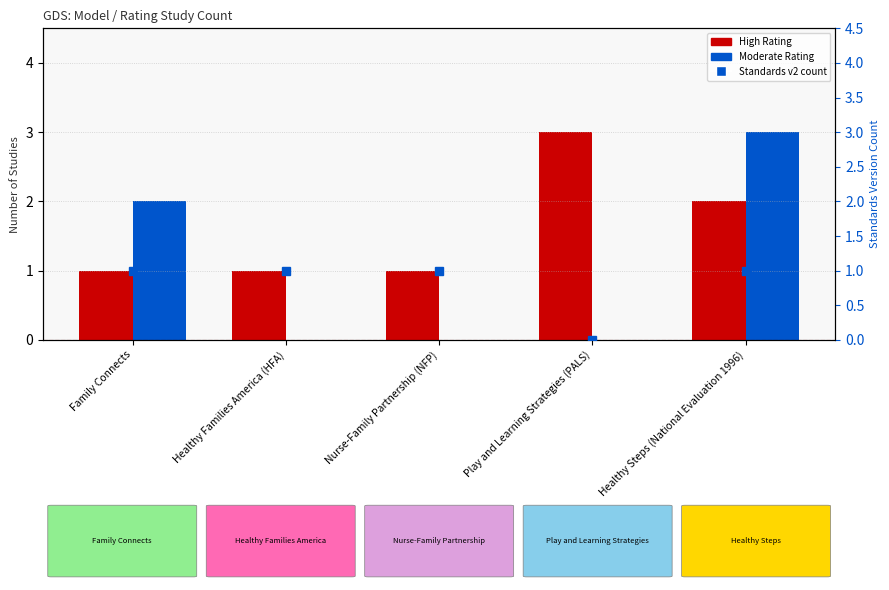

What is the difference between the maximum and minimum values in the Standards v2 series?

1